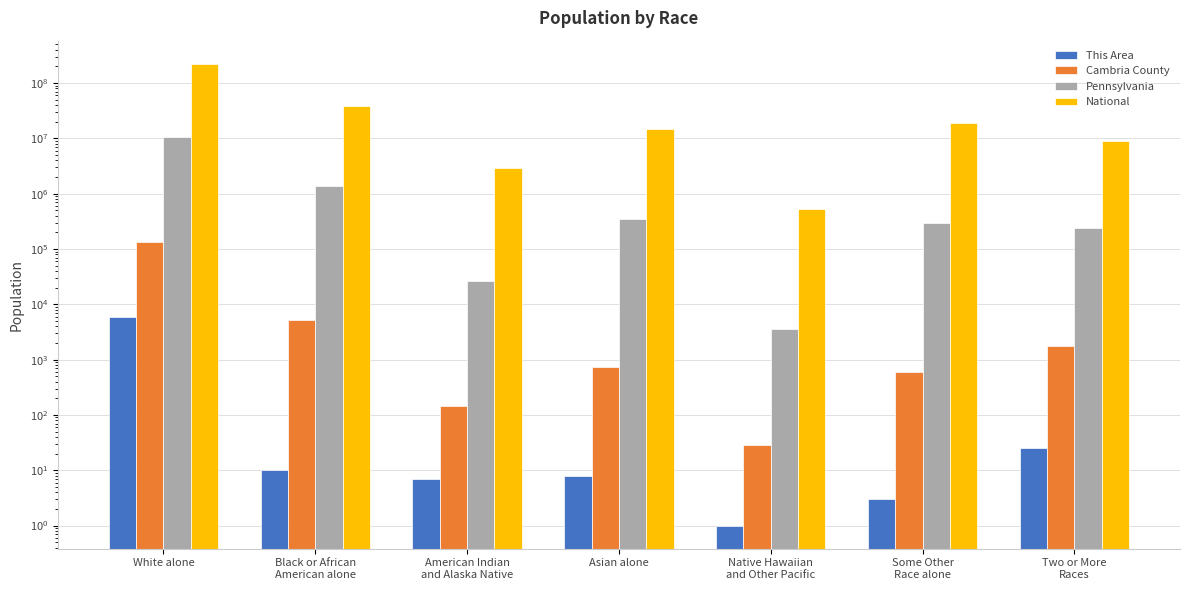

The Pennsylvania series shows 237835 at Two or More
Races. True or false?

True